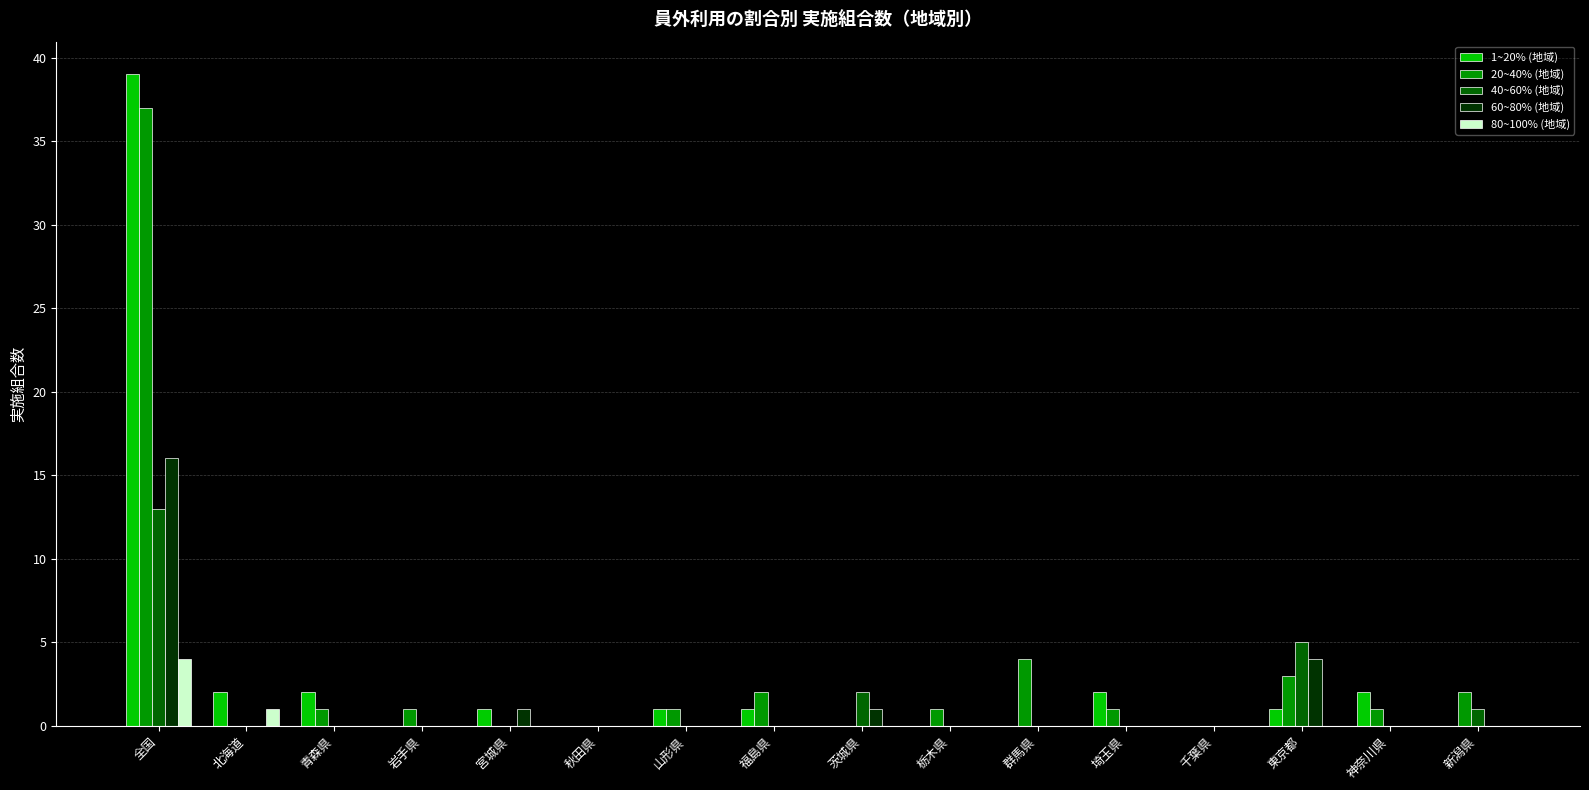

What is the highest value of the 40~60% (地域) series?

13